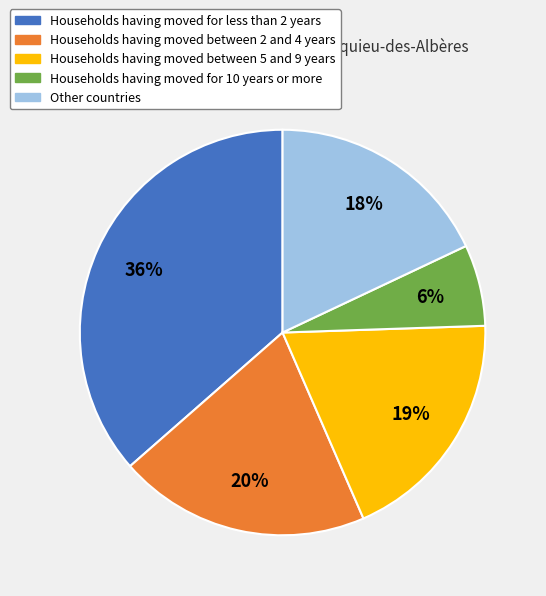

Is there a majority slice in this chart?

No